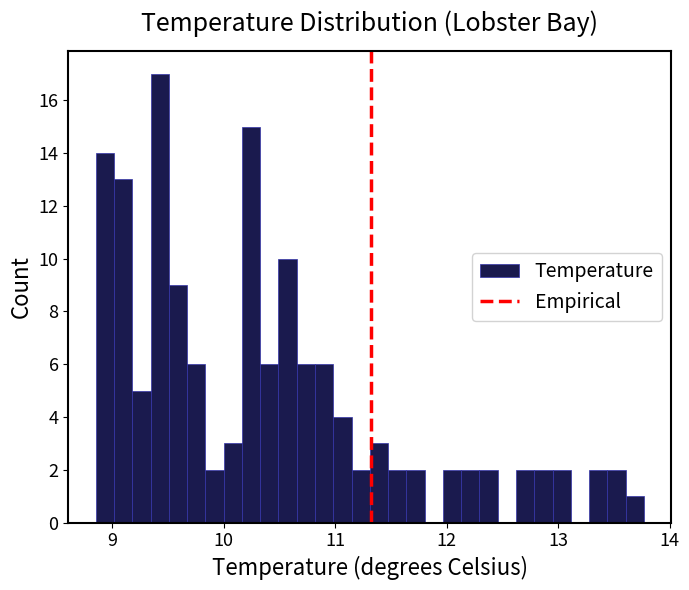

Read against the x-axis, roughly where is the centre of the tallest bar?

9.4